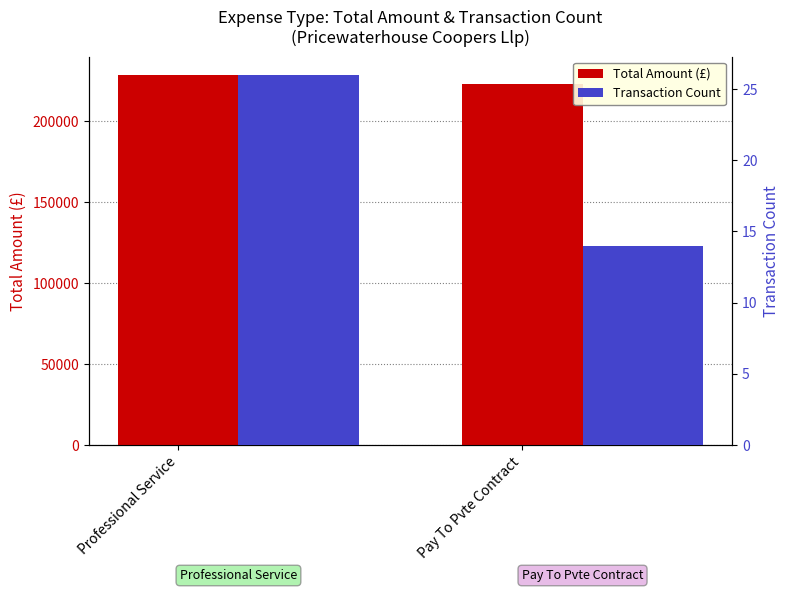

List the series in order of their overall mean, highest first.

Total Amount (£), Transaction Count